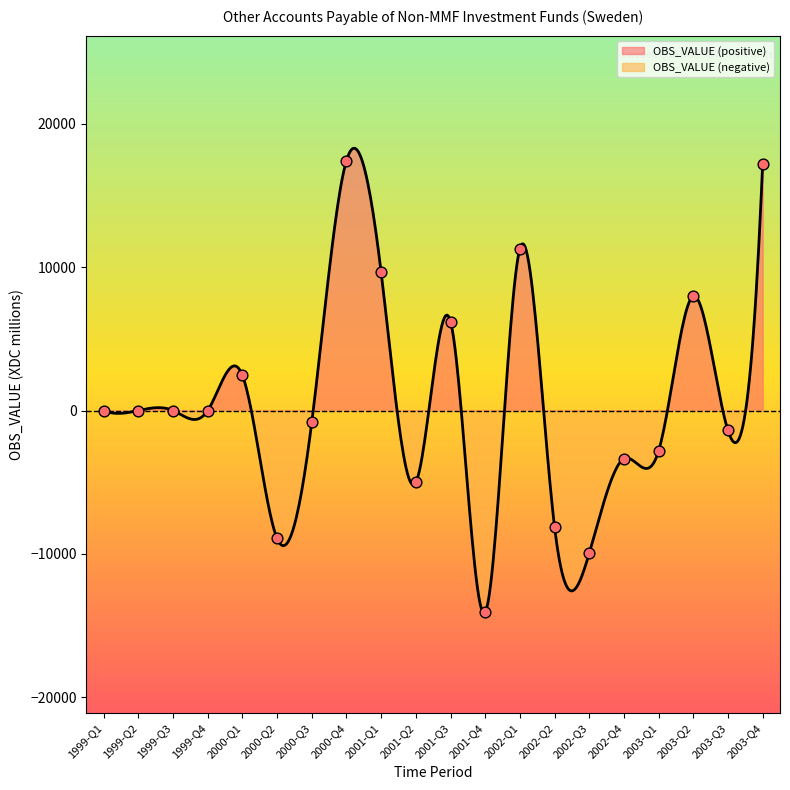

What is the change in value from 1999-Q3 to 2002-Q2?

-8114